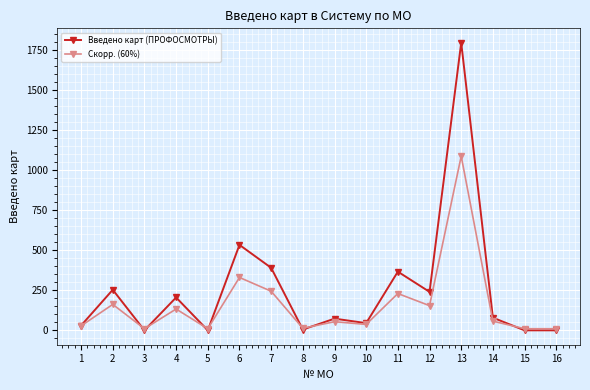

At which category does the chart reach its peak across all series?

13